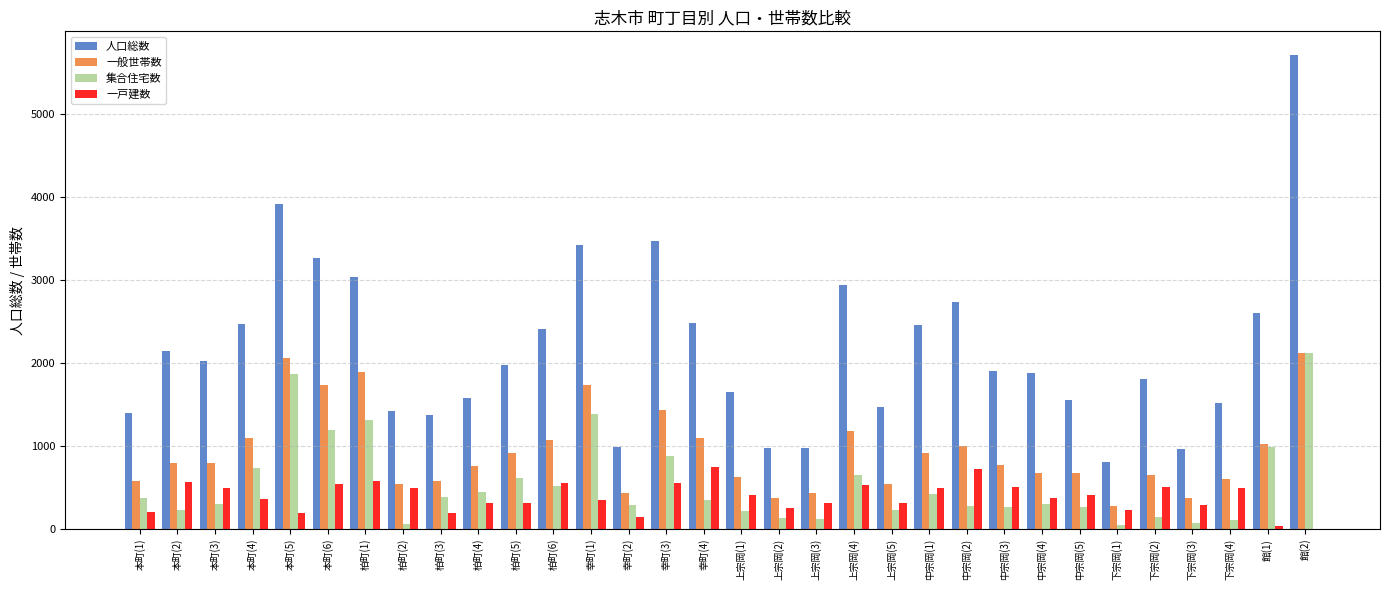

The value of 一般世帯数 at 本町(5) is 2056. True or false?

True